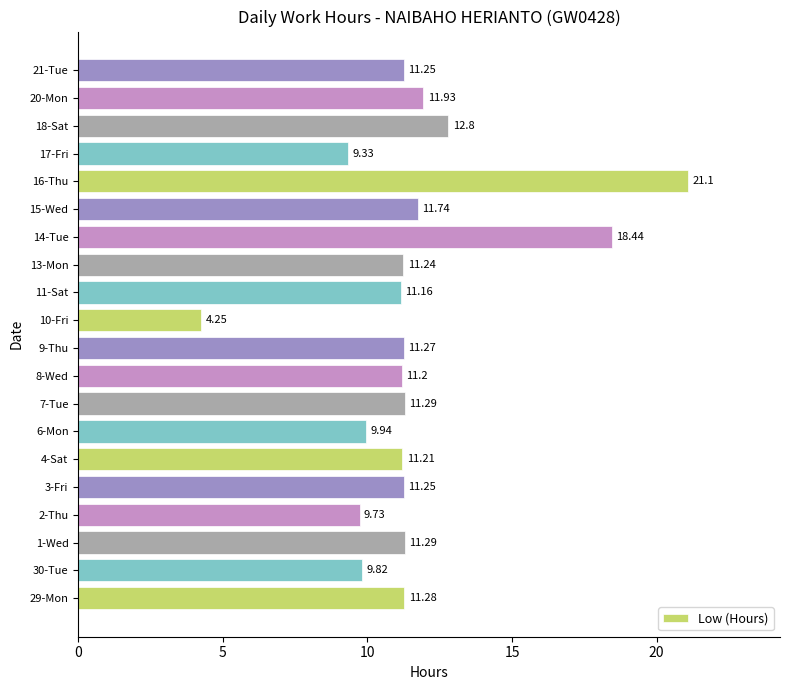

What is the difference between the values at 10-Fri and 11-Sat?

6.9